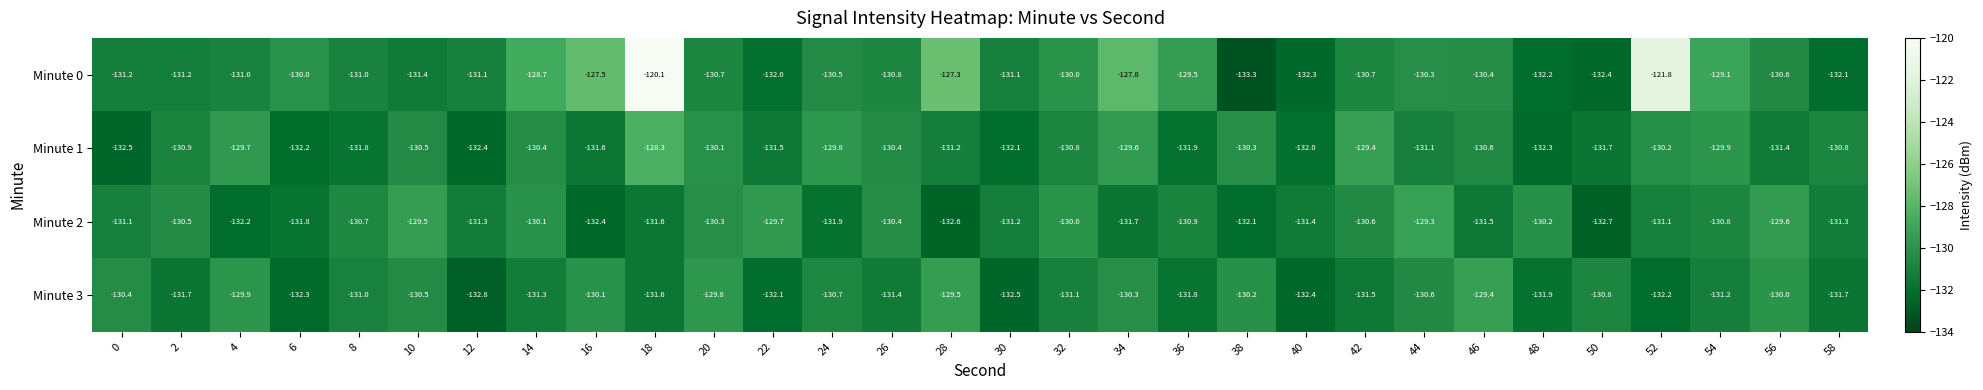

What is the difference between the second highest and second lowest values in the Minute 2 series?

3.1